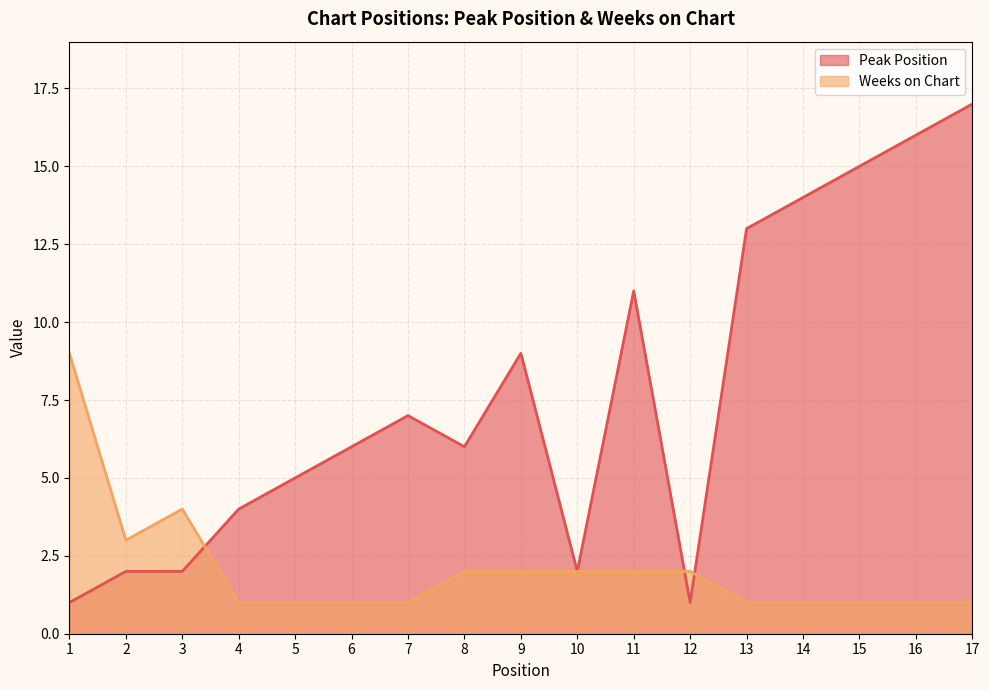

List the series in order of their overall mean, lowest first.

Weeks on Chart, Peak Position